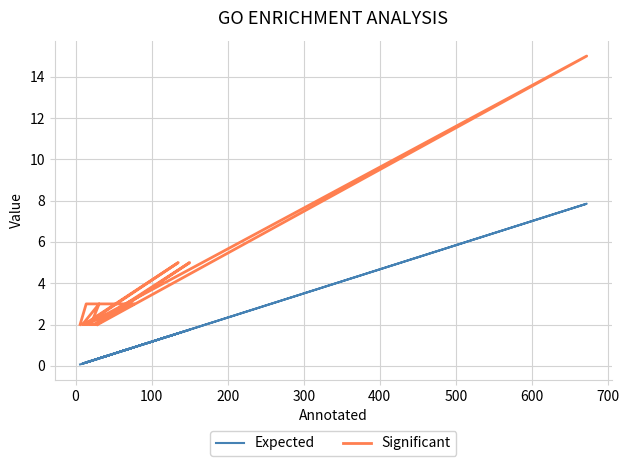

List the series in order of their overall mean, highest first.

Significant, Expected